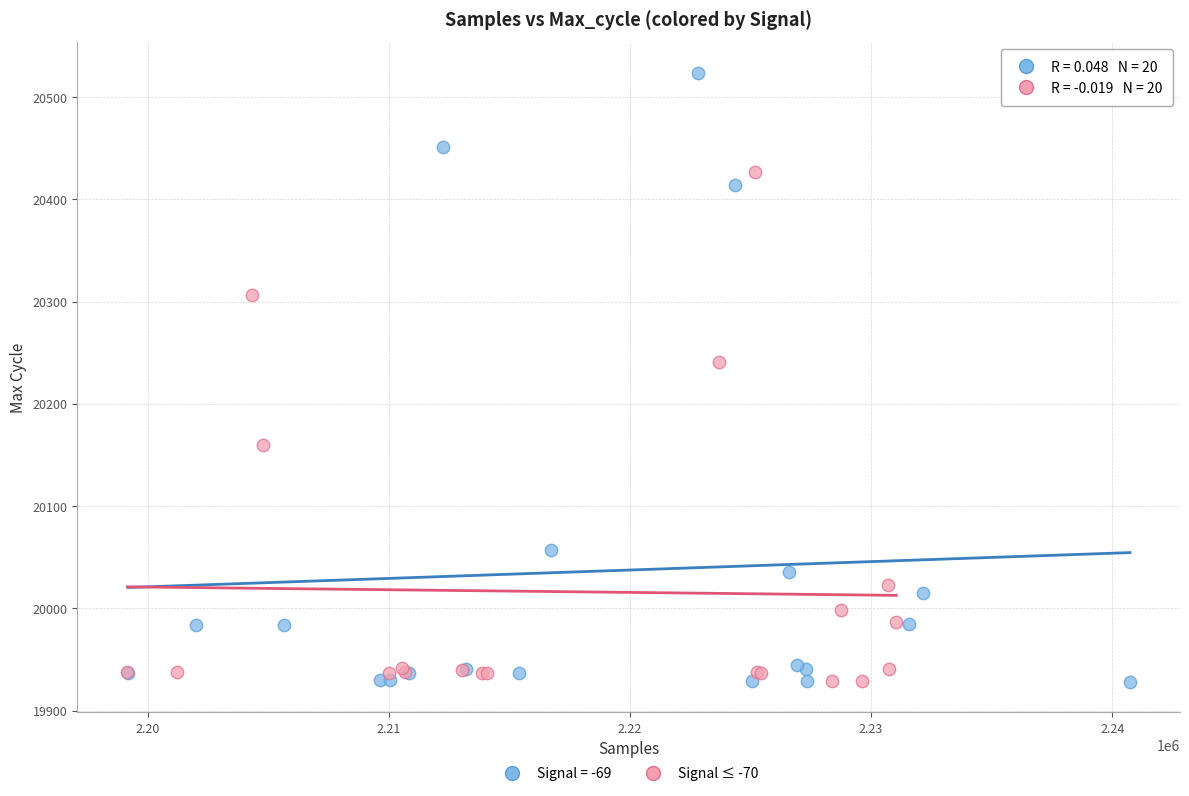

Which series contains the highest Y value?

Signal = -69